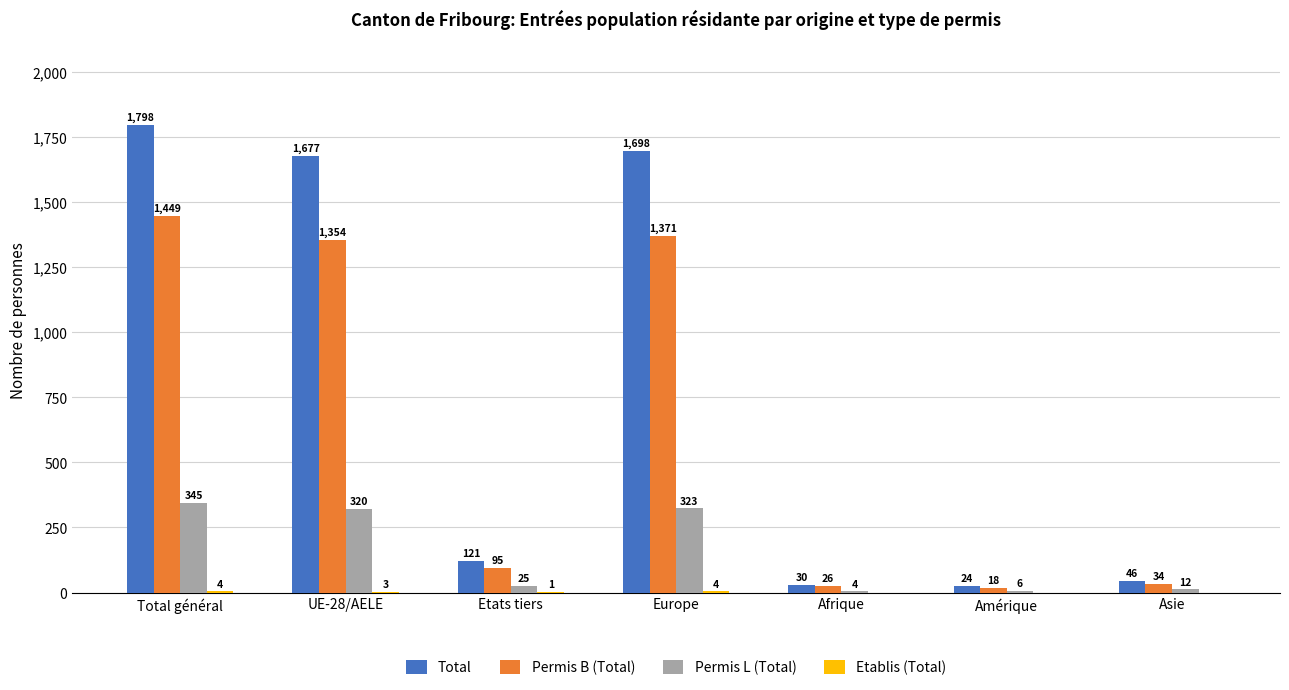

What is the approximate value of Permis B (Total) at Afrique, to the nearest 10?

30